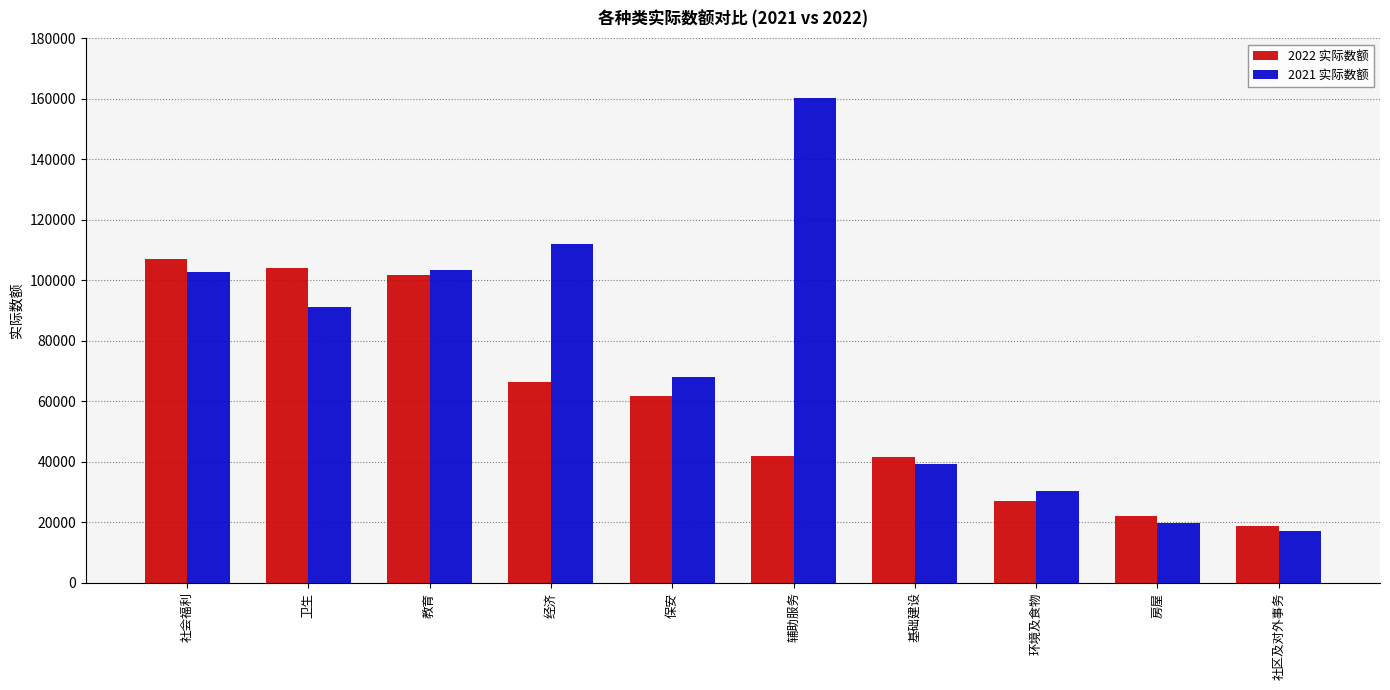

What is the highest value of the 2022 实际数额 series?

107168